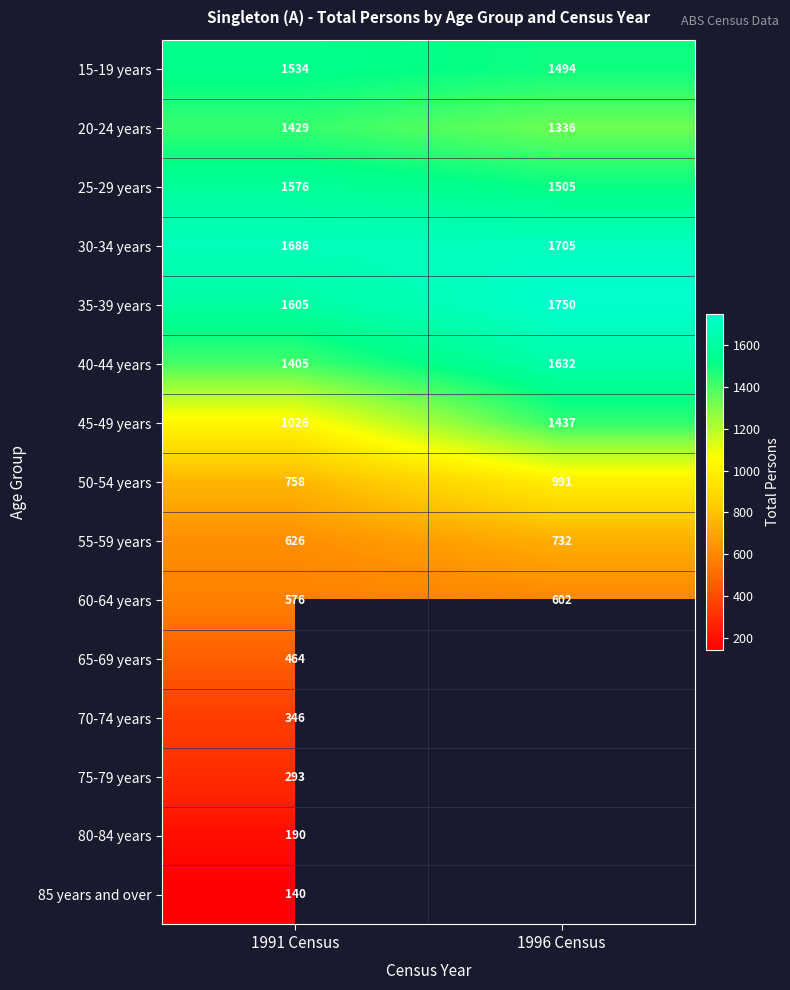

Is the value of 30-34 years at 1991 Census greater than the value of 50-54 years at 1996 Census?

Yes